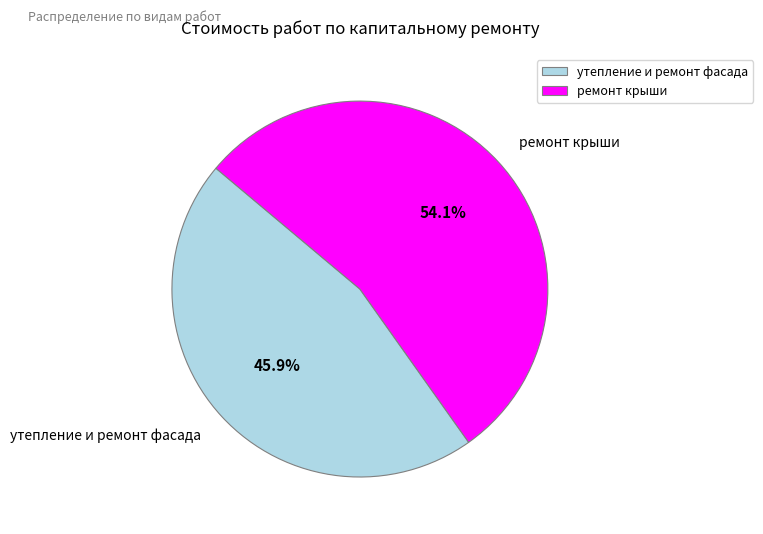

Which slice is the largest?

ремонт крыши